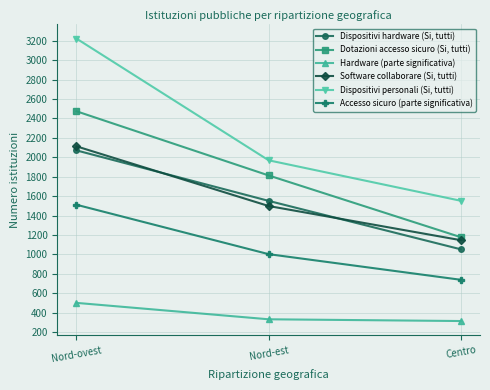

Where does the Accesso sicuro (parte significativa) series first go above 1002?

Nord-ovest